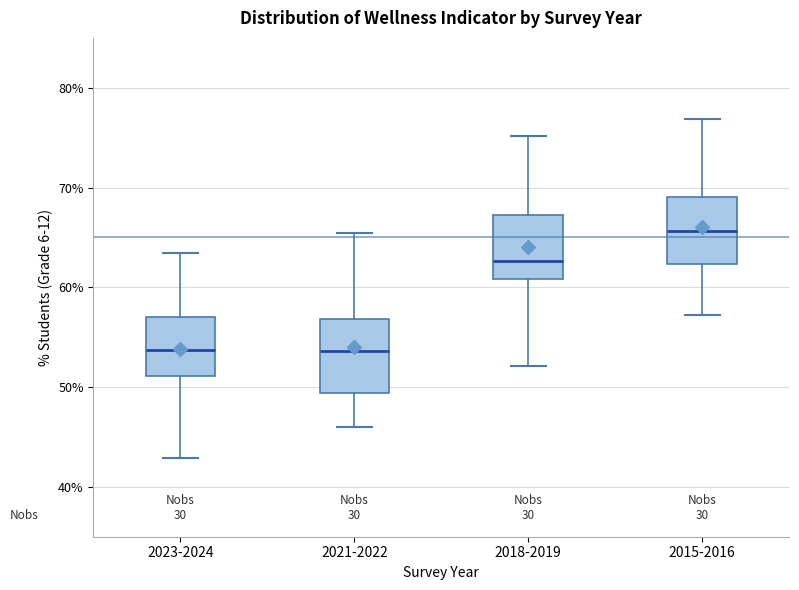

Reading left to right, transcribe this box plot: for each box, give where its median line is, the range the box spans, and where its two whiskers end, as read against the y-axis. The values are not printed on the chart, so give them approximately, as read against the axis.

2023-2024: median 54, box 51 to 57, whiskers 43 to 63
2021-2022: median 54, box 49 to 57, whiskers 46 to 65
2018-2019: median 63, box 61 to 67, whiskers 52 to 75
2015-2016: median 66, box 62 to 69, whiskers 57 to 77